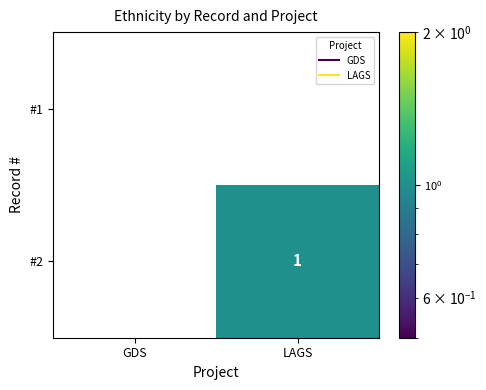

Reading left to right, extract all data points from this chart.

#1: 0	0
#2: 0	1